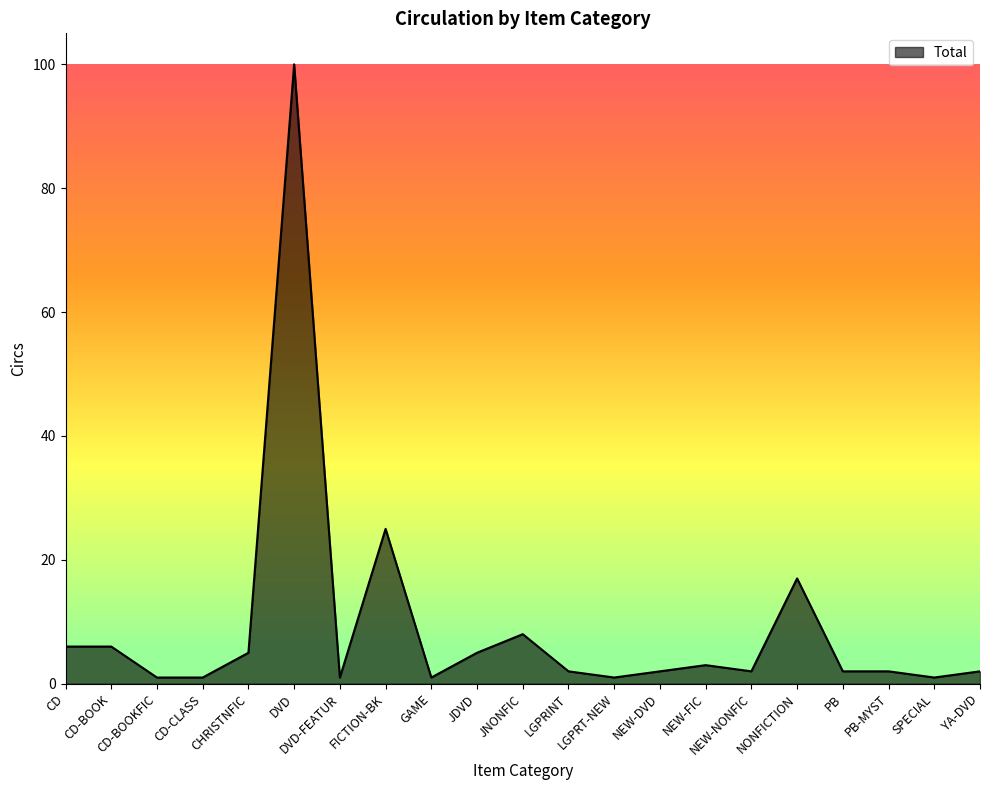

Reading left to right, list all the values displayed in this chart.

CD=6	CD-BOOK=6	CD-BOOKFIC=1	CD-CLASS=1	CHRISTNFIC=5	DVD=100	DVD-FEATUR=1	FICTION-BK=25	GAME=1	JDVD=5	JNONFIC=8	LGPRINT=2	LGPRT-NEW=1	NEW-DVD=2	NEW-FIC=3	NEW-NONFIC=2	NONFICTION=17	PB=2	PB-MYST=2	SPECIAL=1	YA-DVD=2